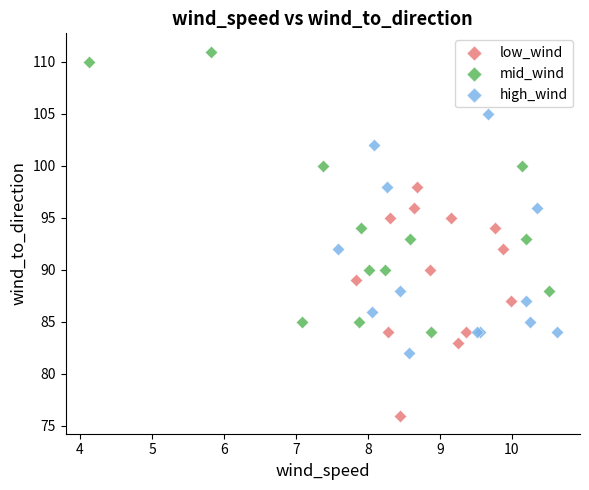

Which series reaches the maximum Y coordinate?

mid_wind